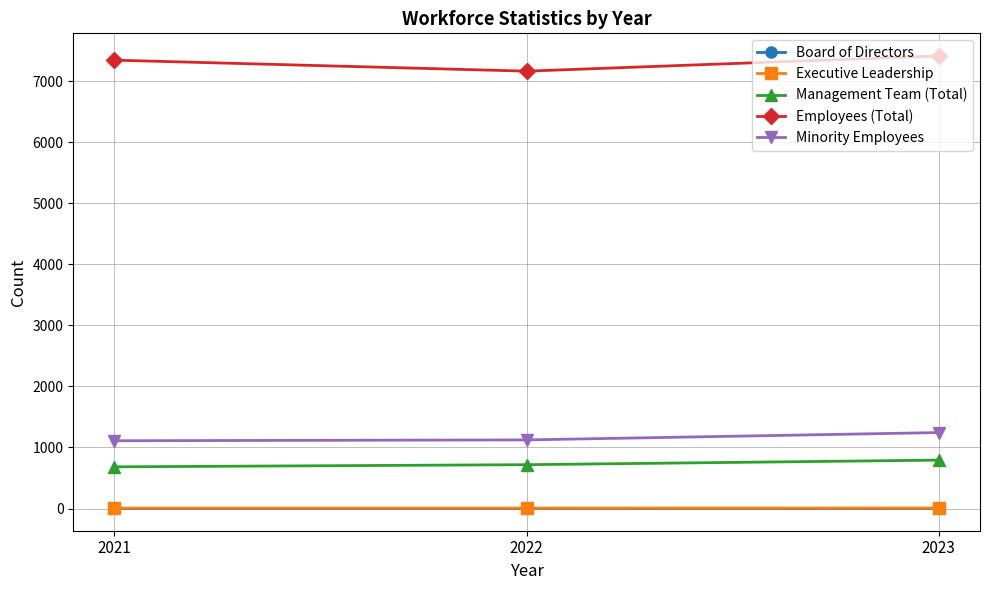

True or false: Management Team (Total) has a value of 1137 at 2021.

False